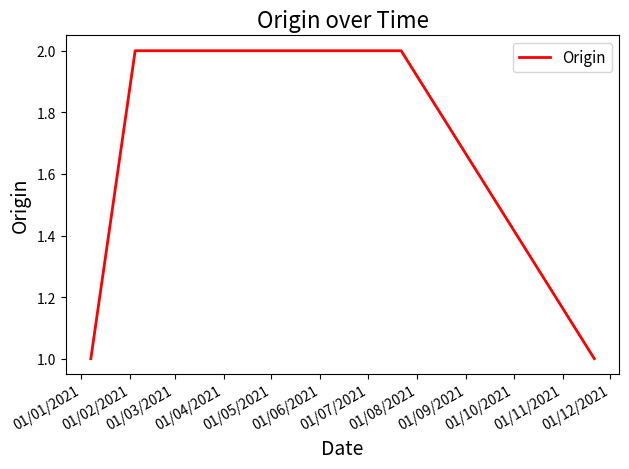

True or false: the data has more than 2 interior local peaks.

False